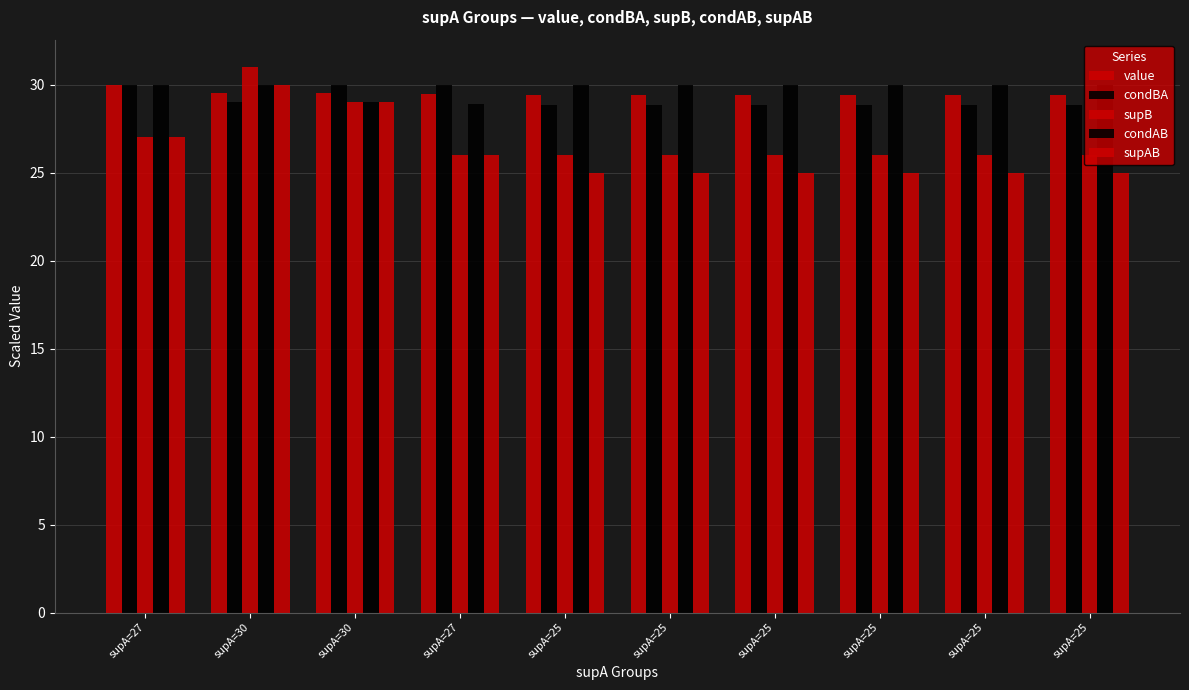

Are the bars grouped side by side (vs. stacked)?

Yes